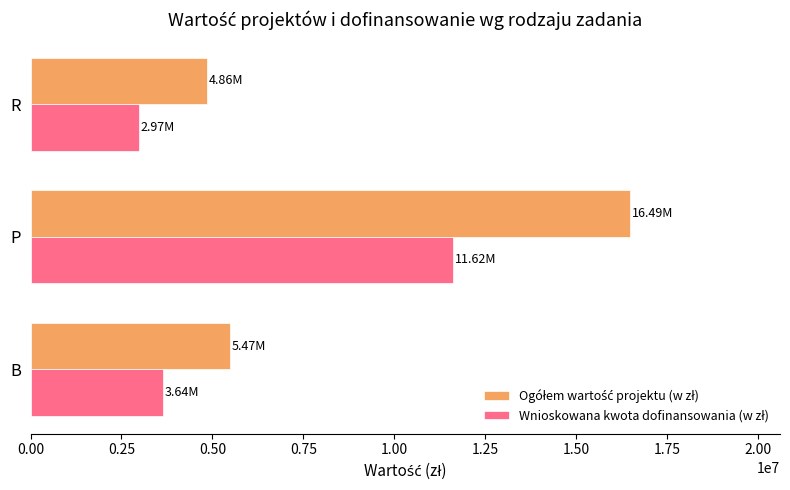

Which category has the lowest value across all series?

R